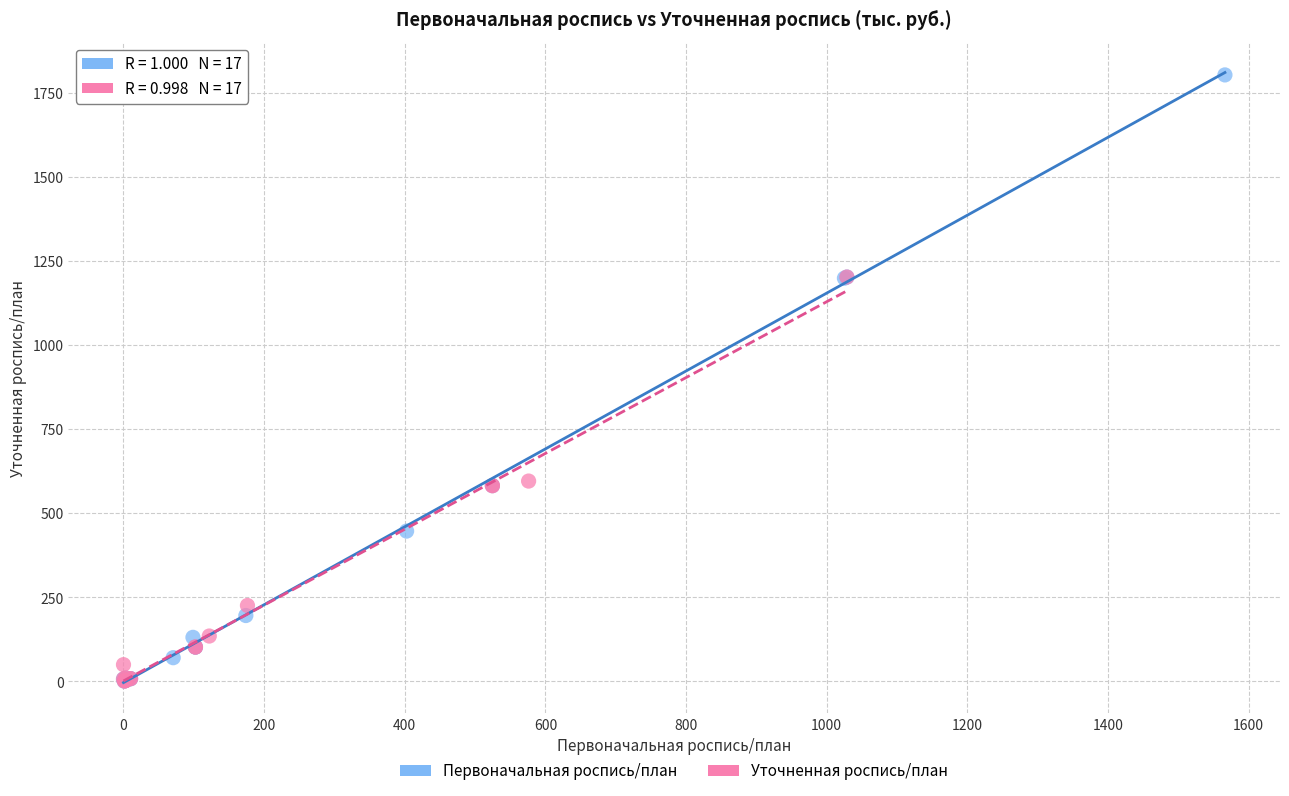

Which series contains the highest Y value?

Первоначальная роспись/план